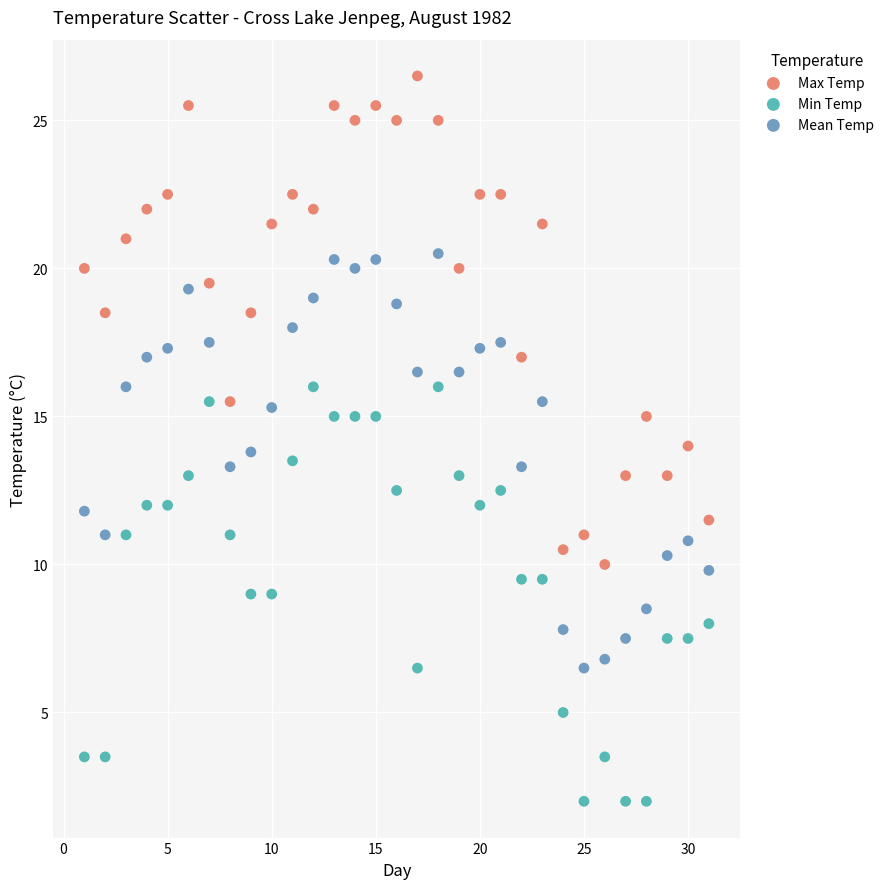

What is the X range (max minus min) for the scatter plot?

30.0